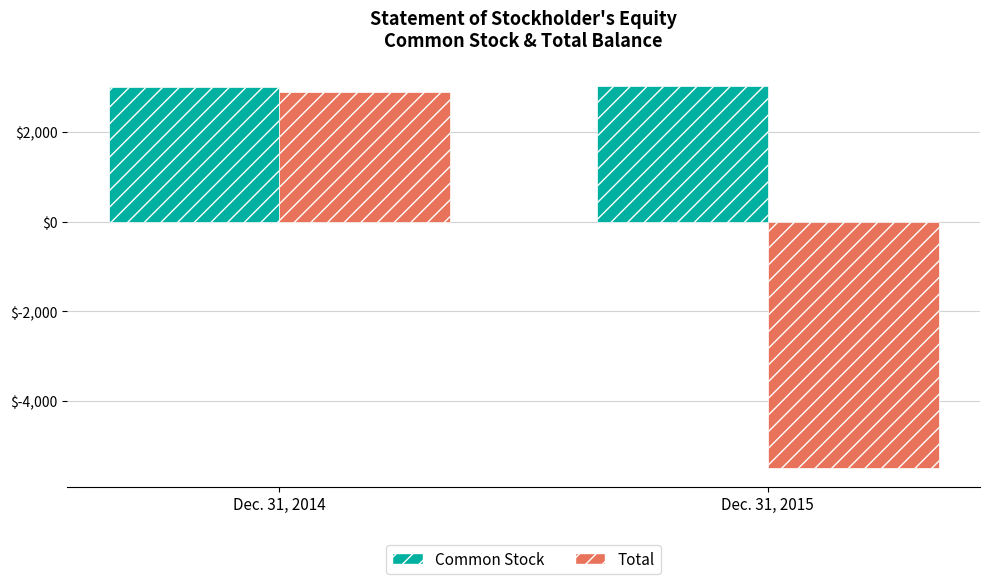

What are all the series names shown in the legend?

Common Stock, Total